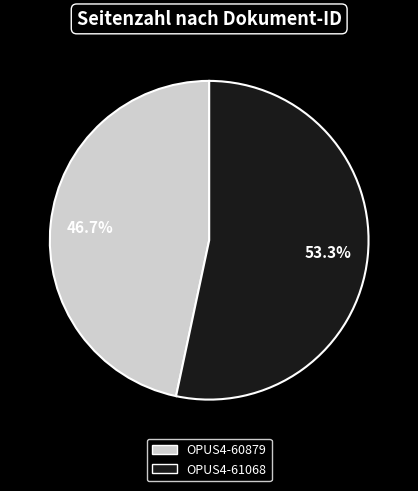

Combined, do OPUS4-60879 and OPUS4-61068 account for over 50%?

Yes